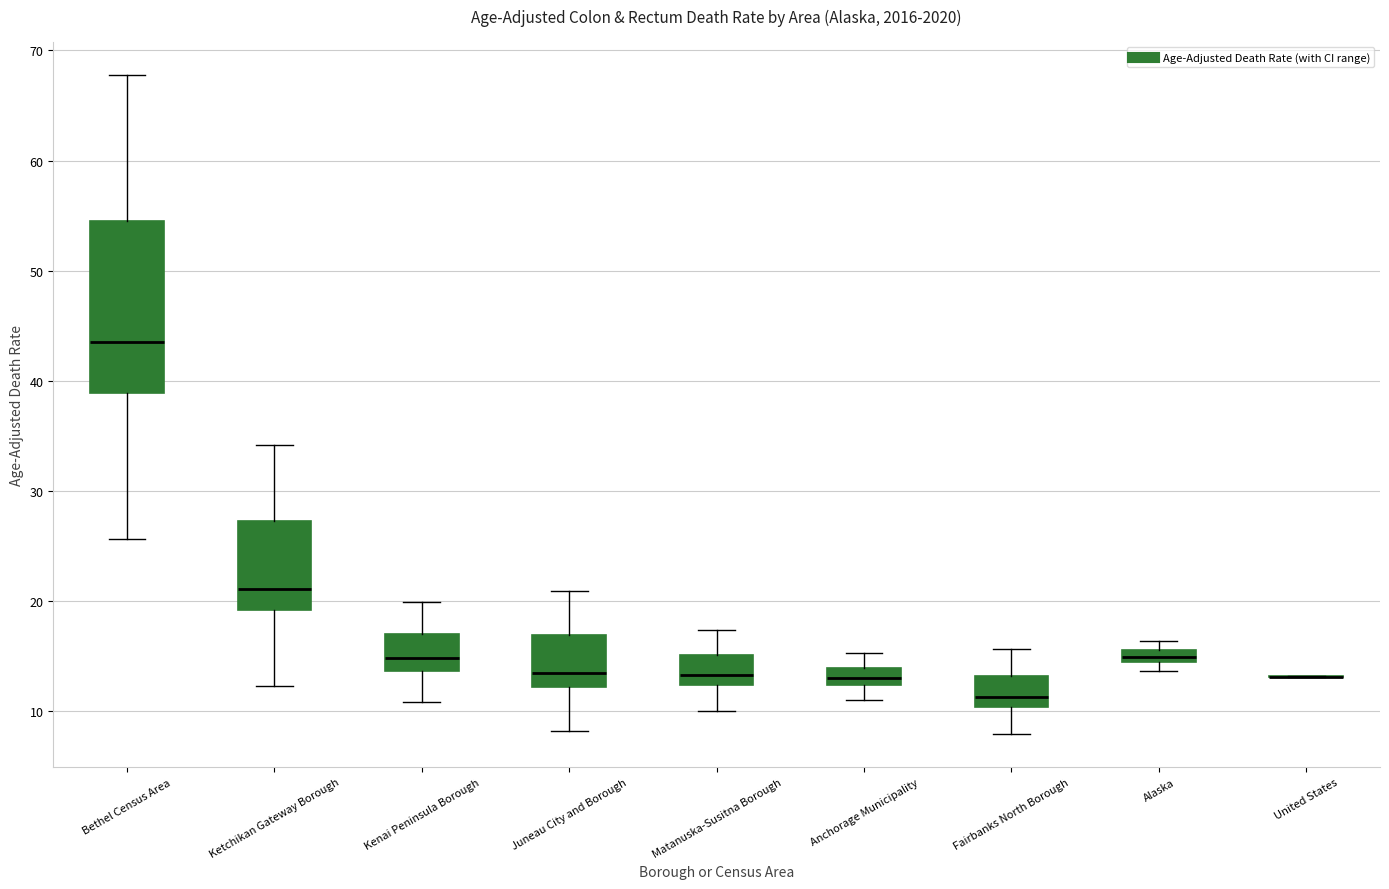

Where does the median line of the box for Bethel Census Area sit on the y-axis? The values are not printed on the chart, so give them approximately, as read against the axis.

44